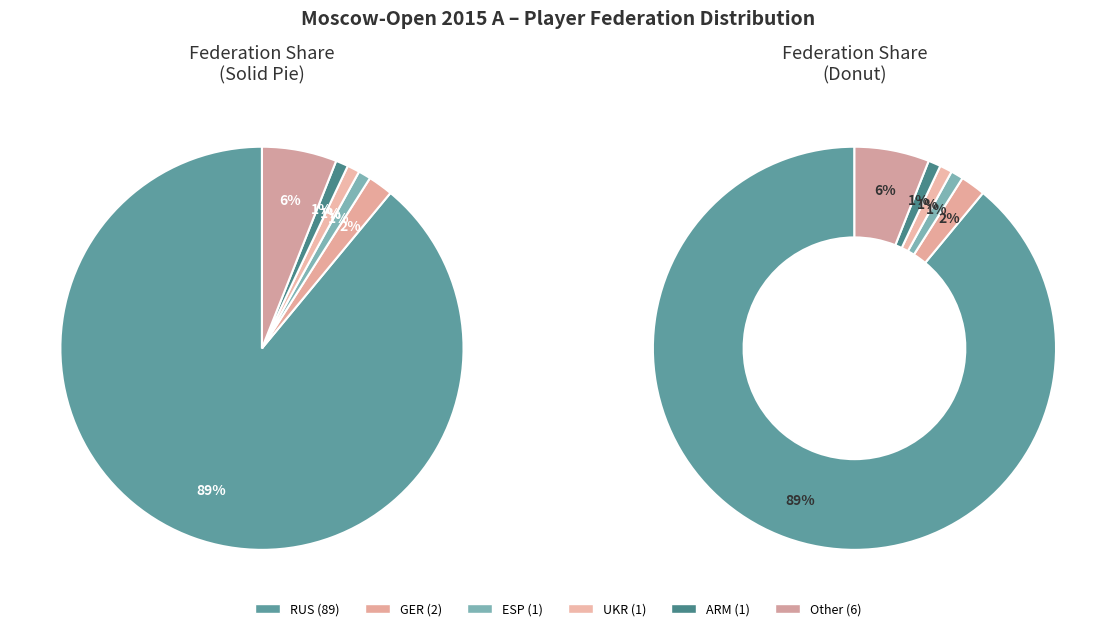

Count the number of slices in the pie.

12